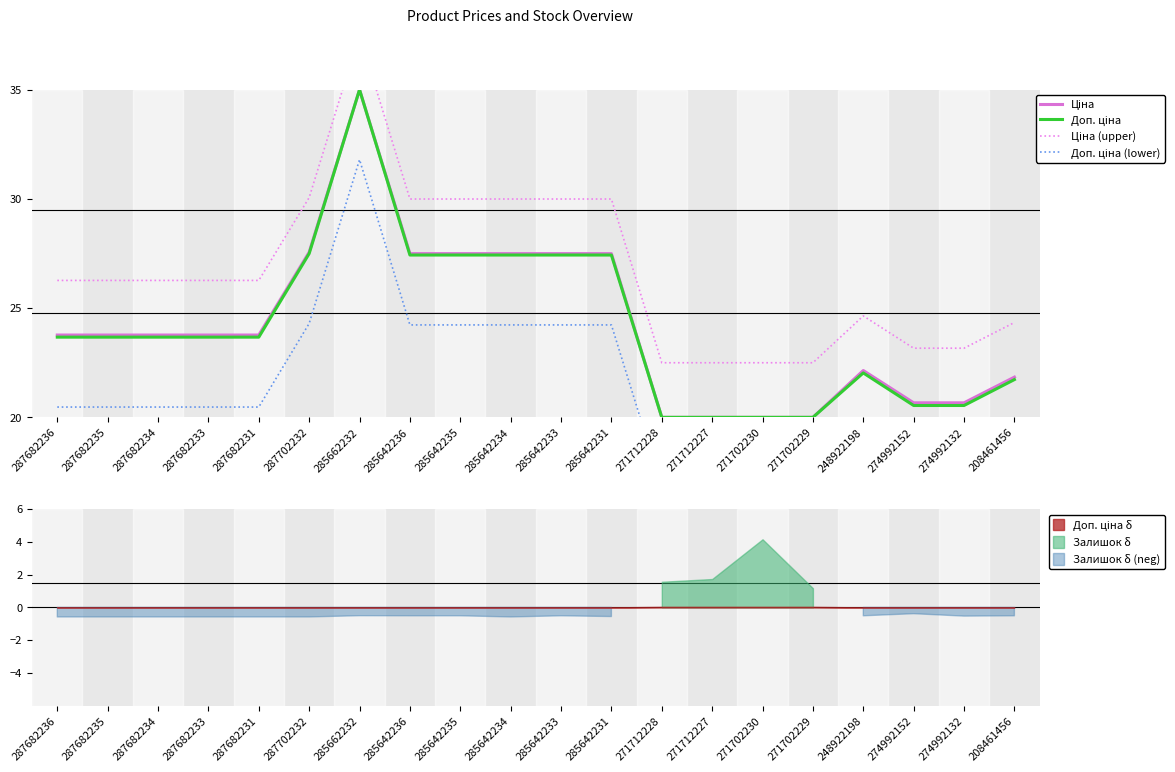

Rank the series at 287682233 from lowest to highest value.

Доп. ціна (lower), Доп. ціна, Ціна, Ціна (upper)